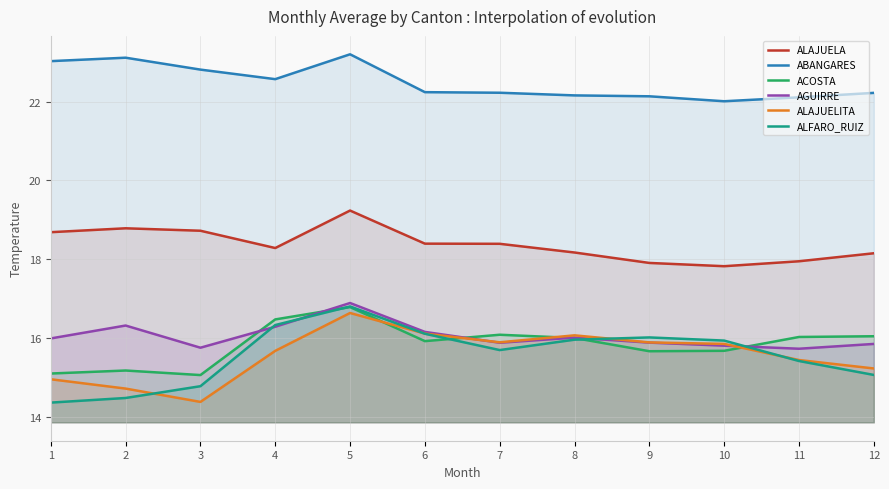

Between 3 and 5, which series saw the biggest shift?

ALAJUELITA